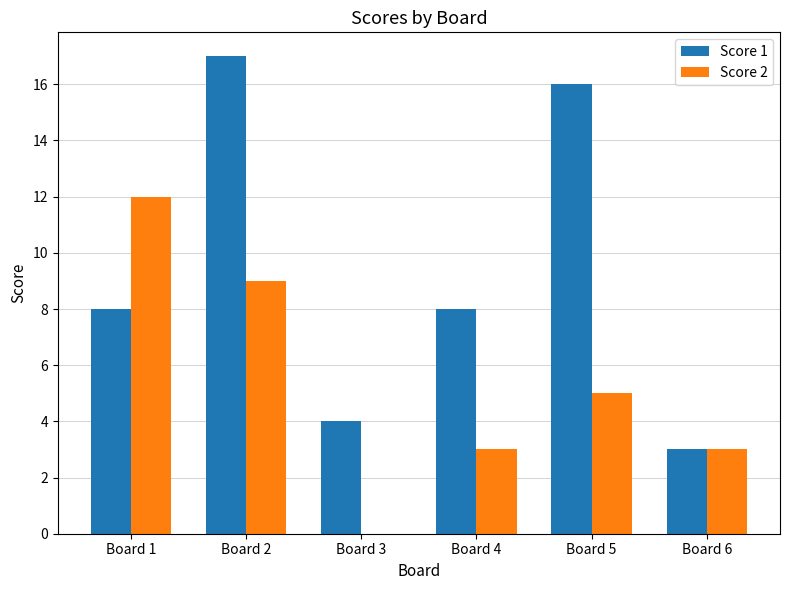

Which label corresponds to the largest value in the chart?

Board 2